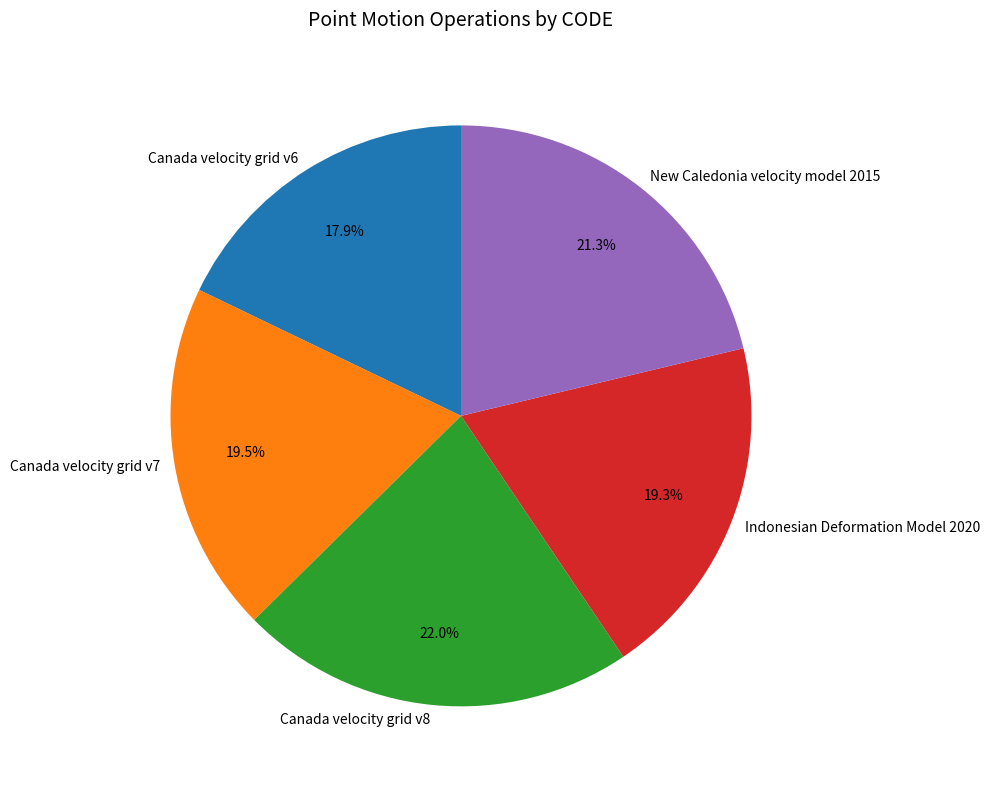

What percentage is the Canada velocity grid v8 slice, to the nearest percent?

22%